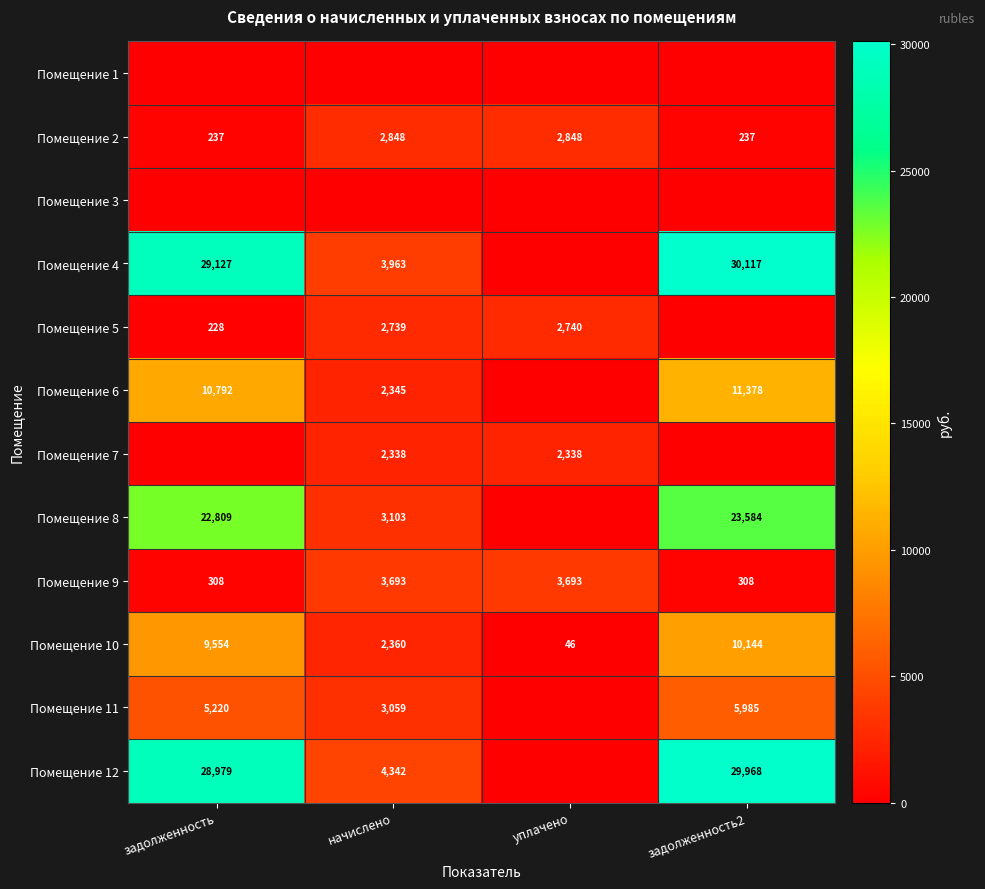

Which label corresponds to the smallest value in the chart?

задолженность